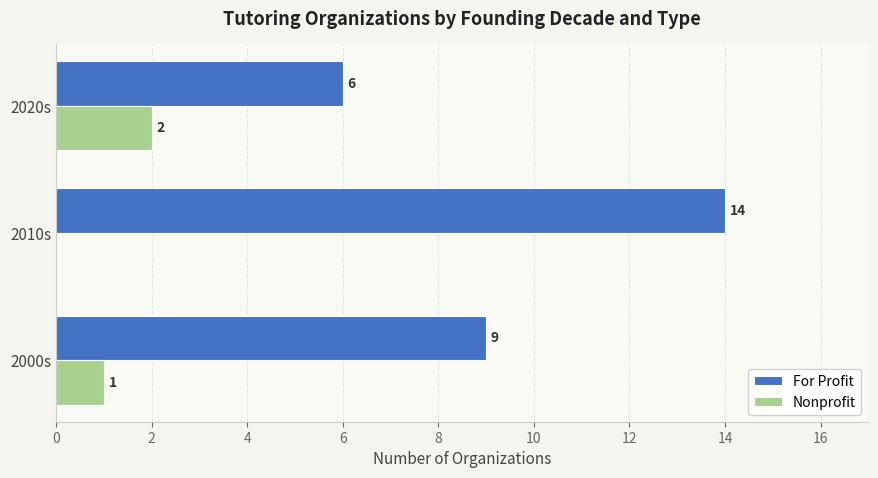

At which label does Nonprofit reach its peak?

2020s